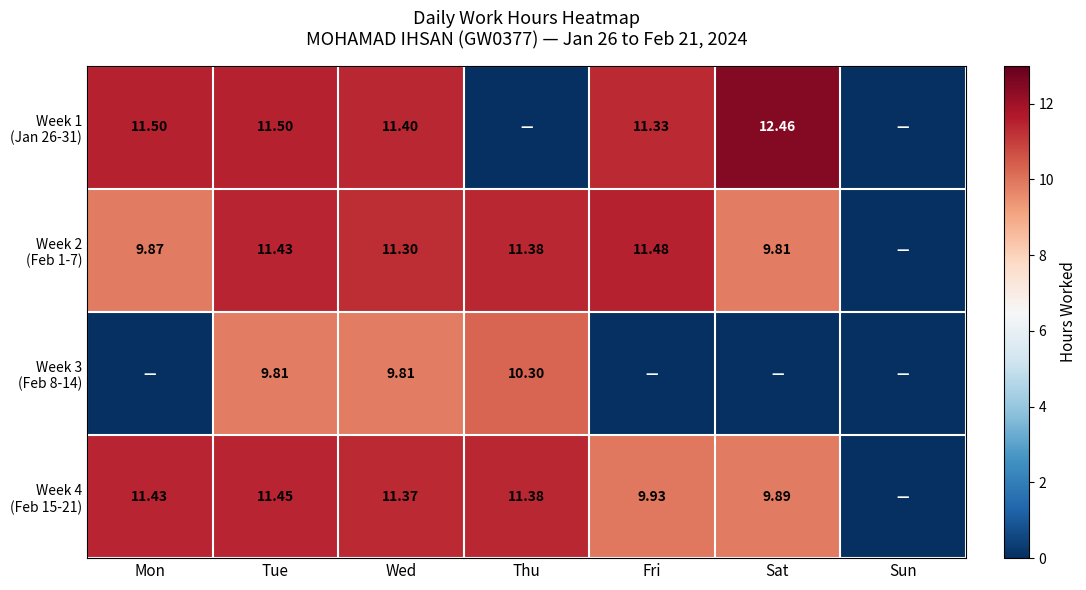

True or false: Week 1 (Jan 26-31) has a value of 4.7 at Fri.

False